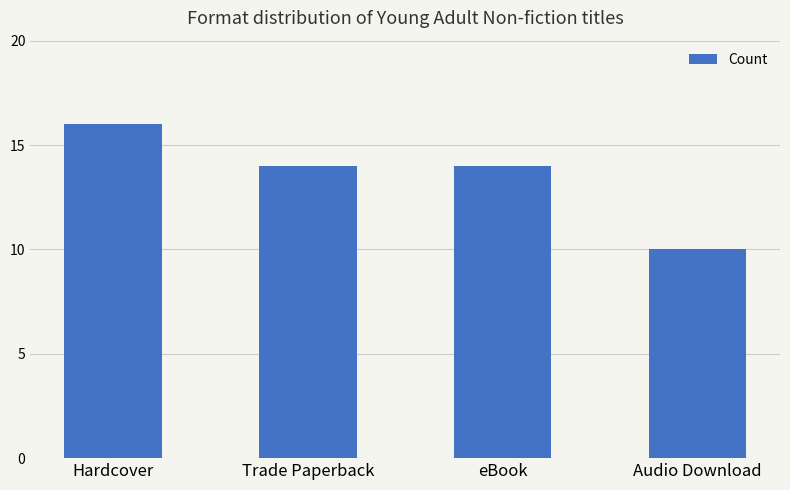

What is the label of the 4th bar from the right?

Hardcover